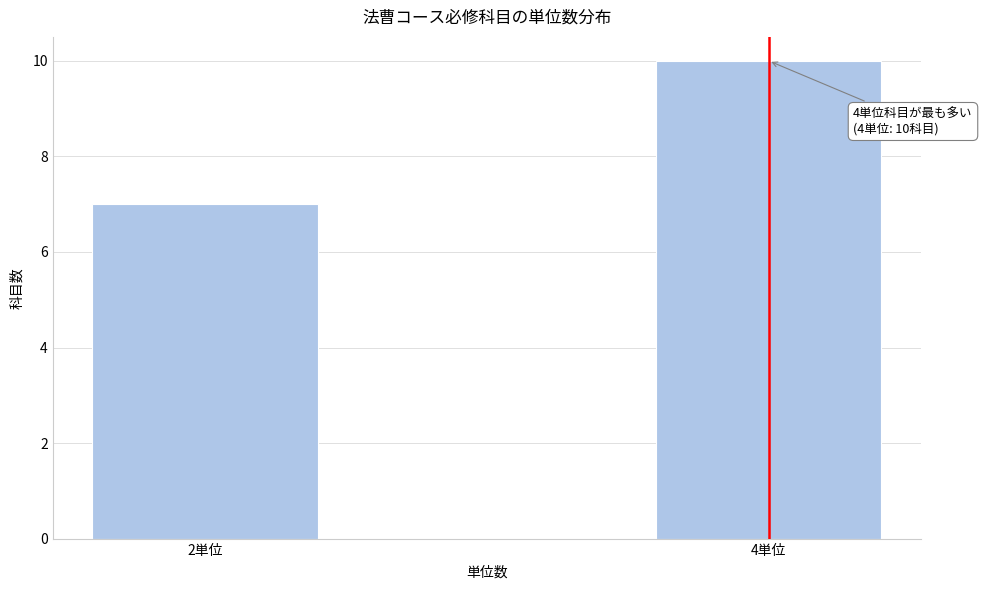

Reading right to left, extract all data points from this chart.

4単位=10	2単位=7